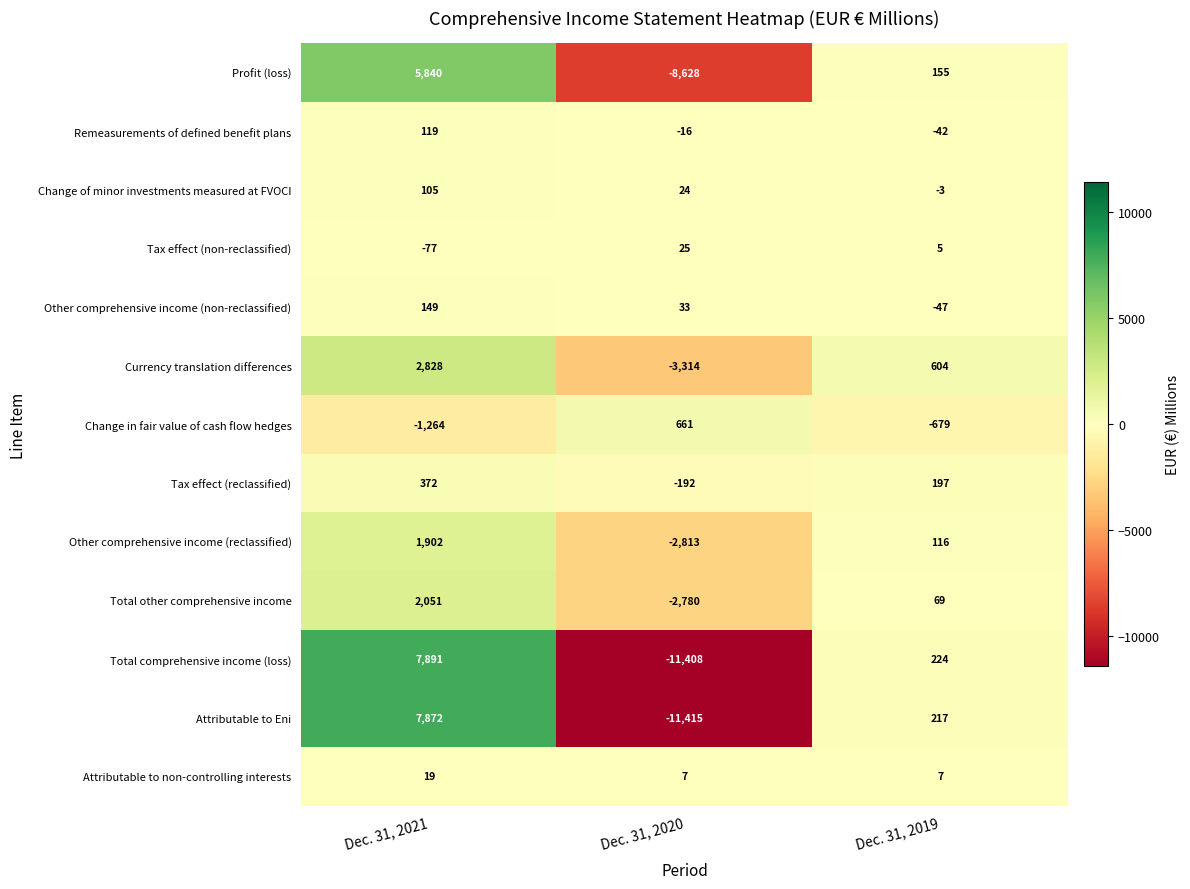

Which series has the largest total across all categories?

Tax effect (reclassified)